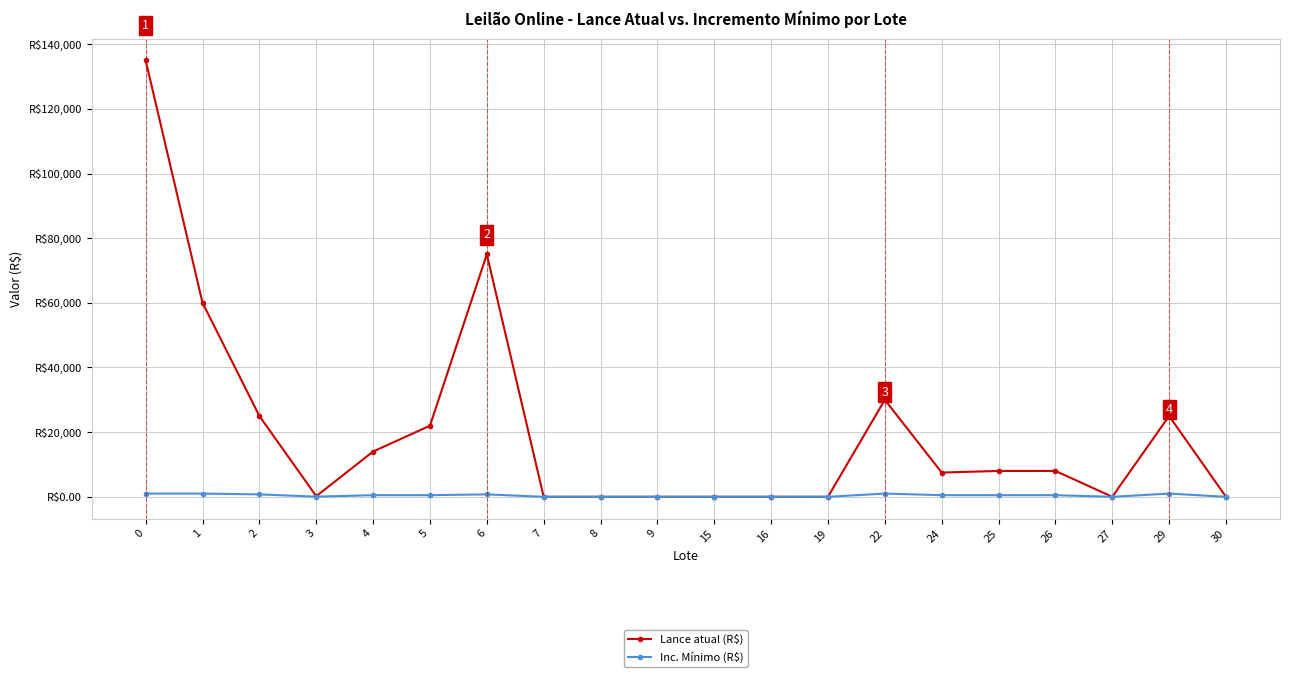

Which series has the largest range (max minus min)?

Lance atual (R$)